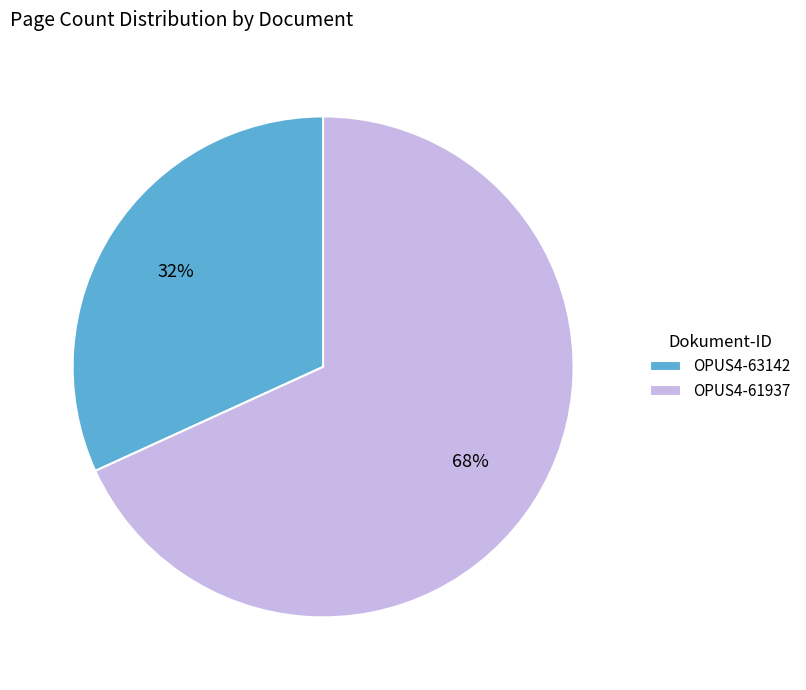

How many segments does this pie chart have?

2